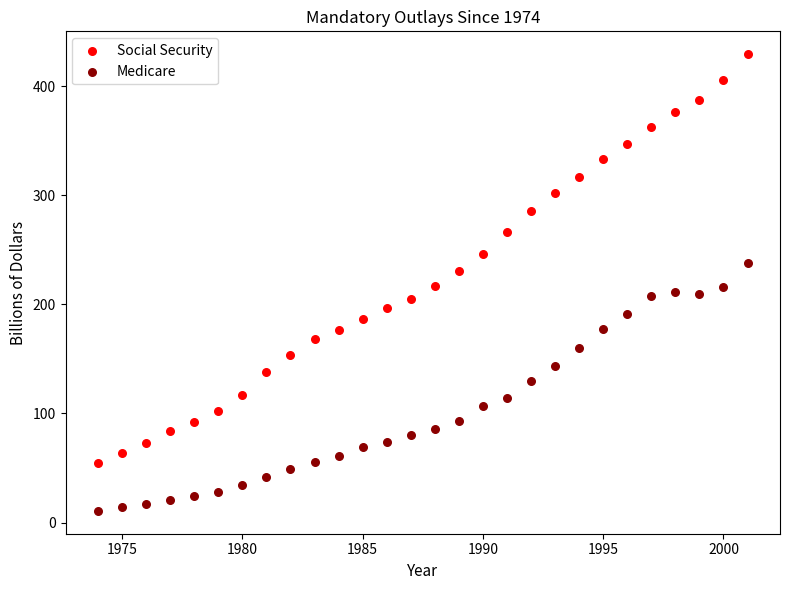

Which series contains the highest Y value?

Social Security